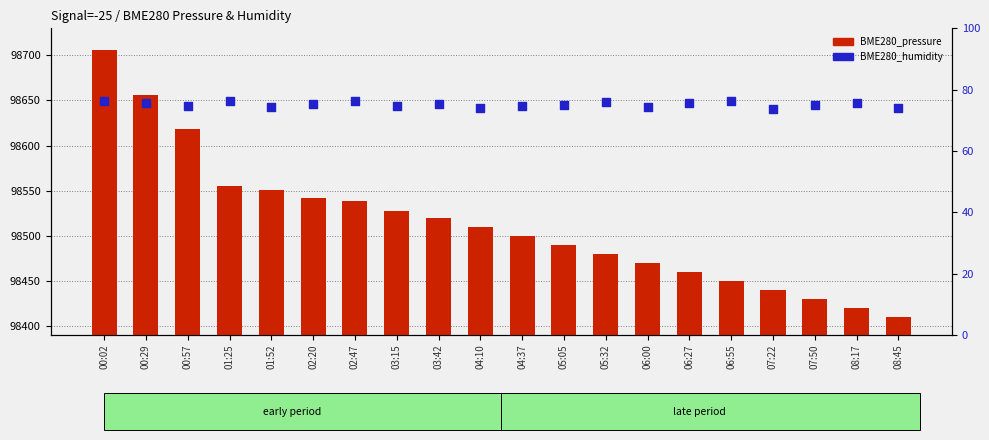

What are all the series names shown in the legend?

BME280_pressure, BME280_humidity